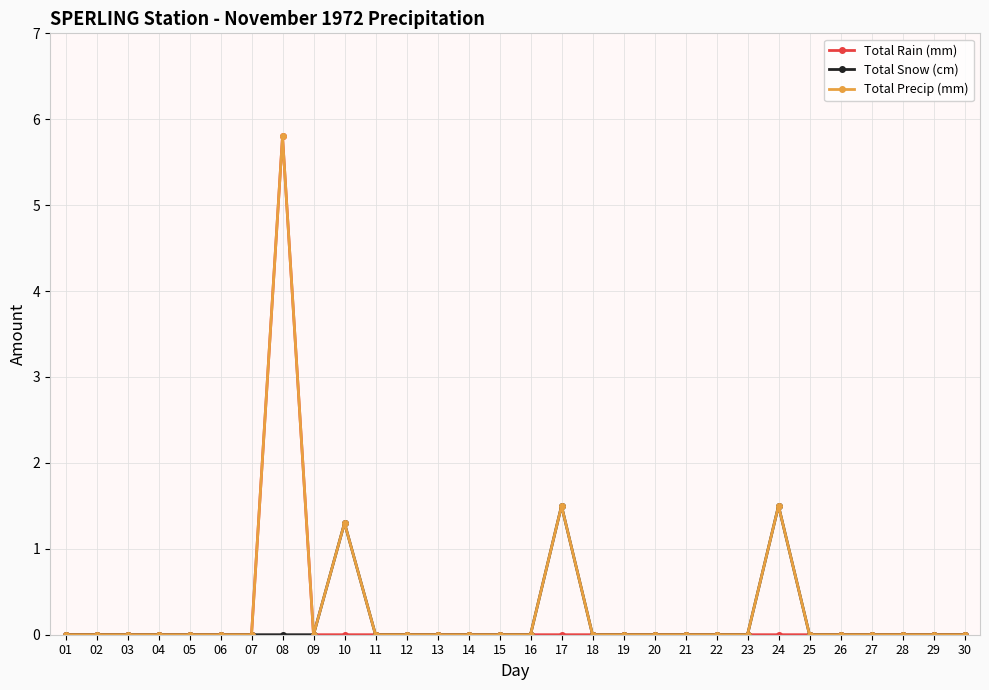

Reading right to left, extract all data points from this chart.

Total Rain (mm): 0.0	0.0	0.0	0.0	0.0	0.0	0.0	0.0	0.0	0.0	0.0	0.0	0.0	0.0	0.0	0.0	0.0	0.0	0.0	0.0	0.0	0.0	5.8	0.0	0.0	0.0	0.0	0.0	0.0	0.0
Total Snow (cm): 0.0	0.0	0.0	0.0	0.0	0.0	1.5	0.0	0.0	0.0	0.0	0.0	0.0	1.5	0.0	0.0	0.0	0.0	0.0	0.0	1.3	0.0	0.0	0.0	0.0	0.0	0.0	0.0	0.0	0.0
Total Precip (mm): 0.0	0.0	0.0	0.0	0.0	0.0	1.5	0.0	0.0	0.0	0.0	0.0	0.0	1.5	0.0	0.0	0.0	0.0	0.0	0.0	1.3	0.0	5.8	0.0	0.0	0.0	0.0	0.0	0.0	0.0